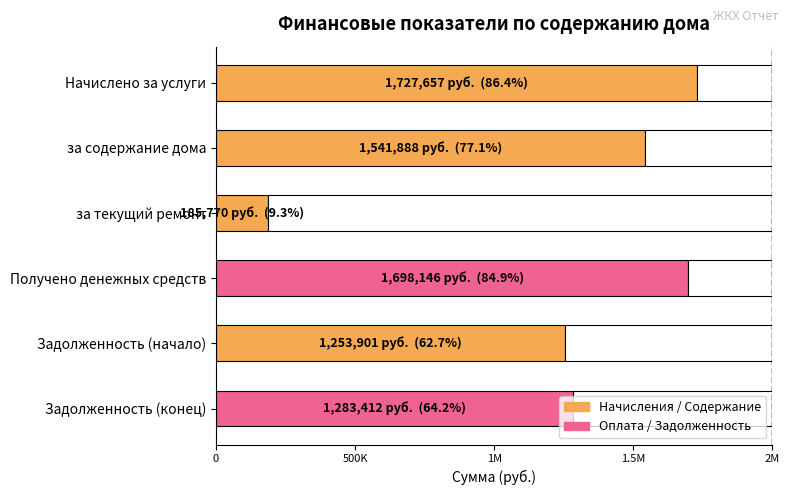

Does the chart contain any negative values?

No